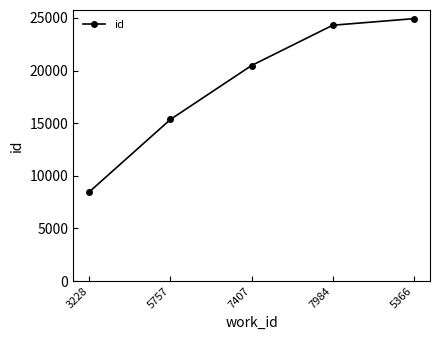

Does the chart display data point markers on the line(s)?

Yes